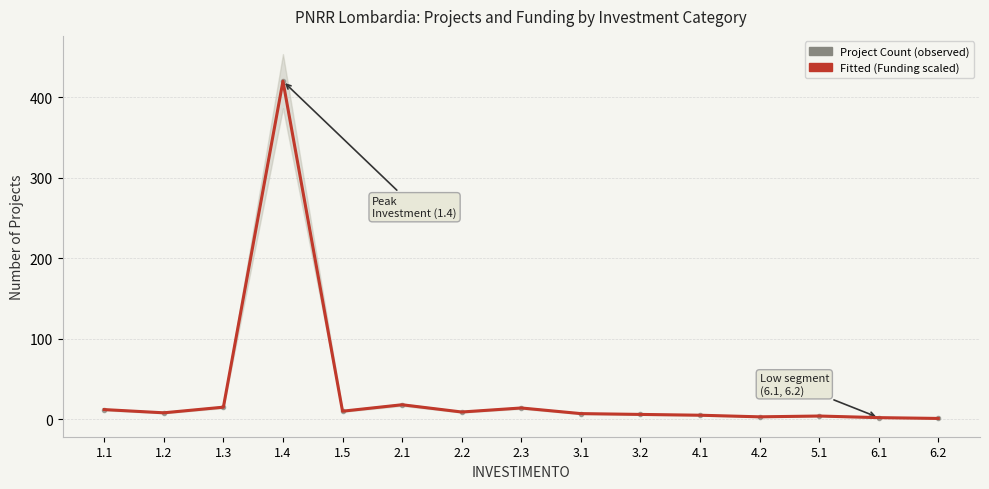

True or false: Project Count (observed) has a value of 14 at 2.3.

True